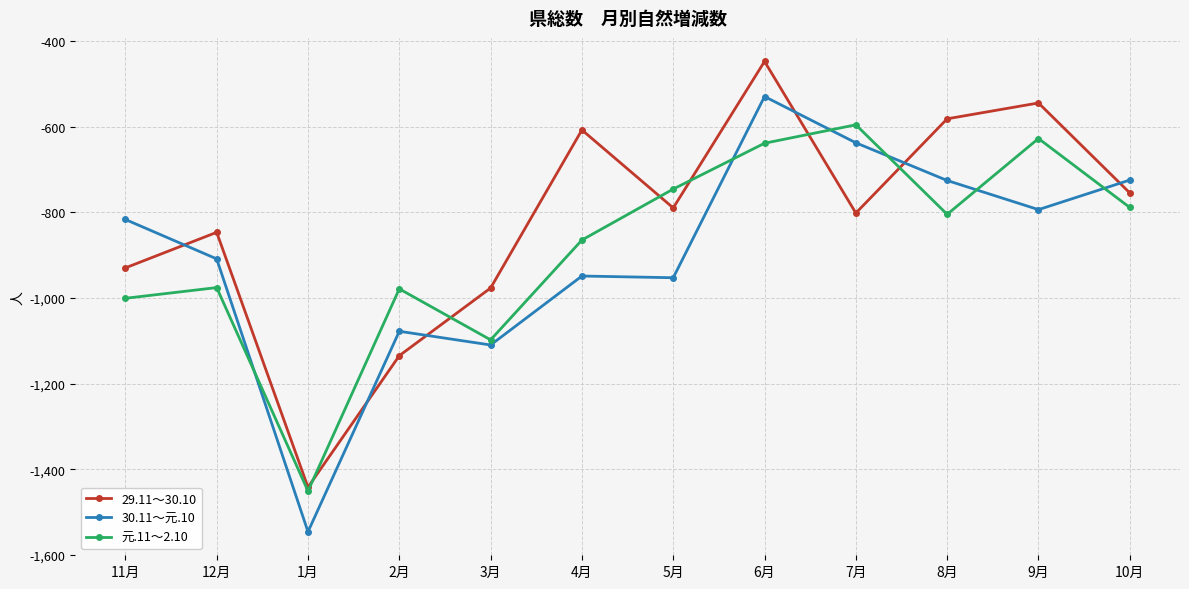

Where is 29.11～30.10 nearest to the value -945?

11月